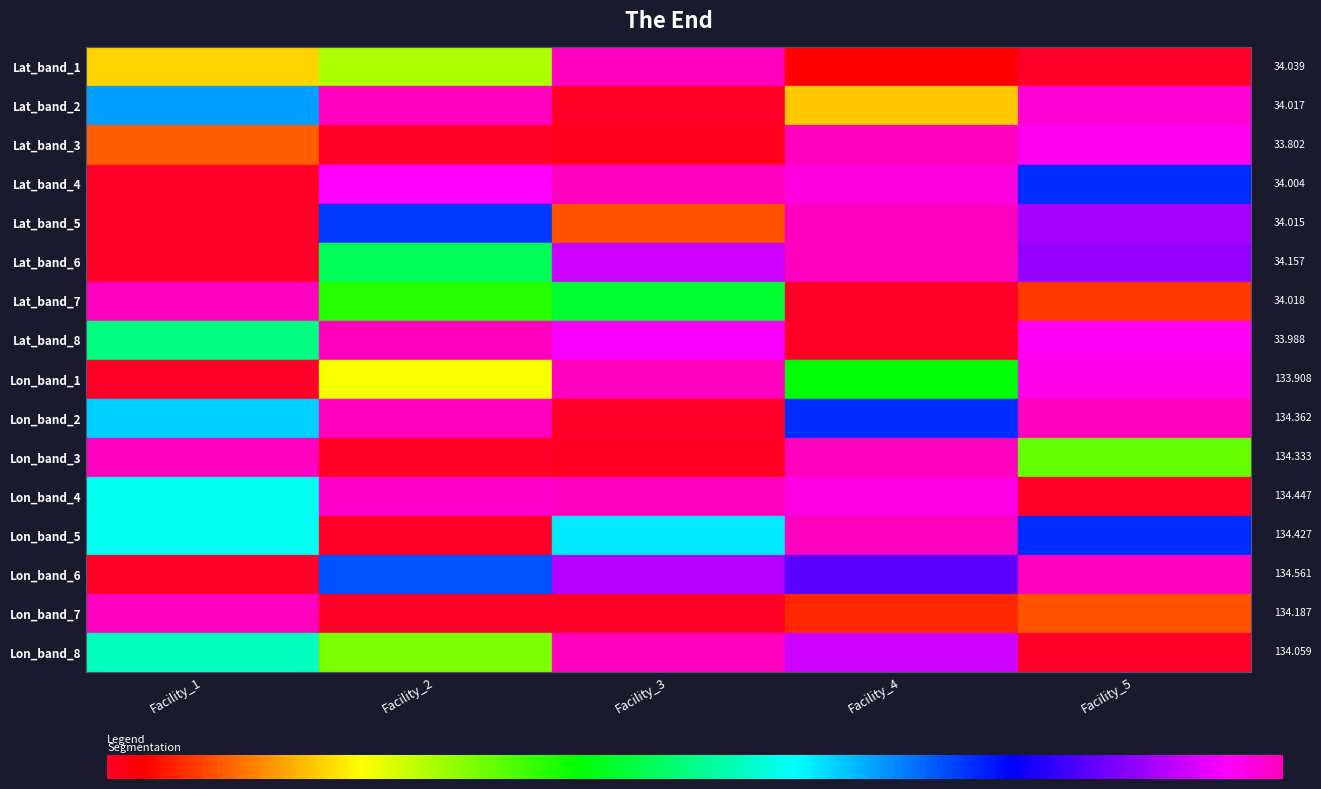

What value does the Lat_band_2 series have at Facility_2?

1.0